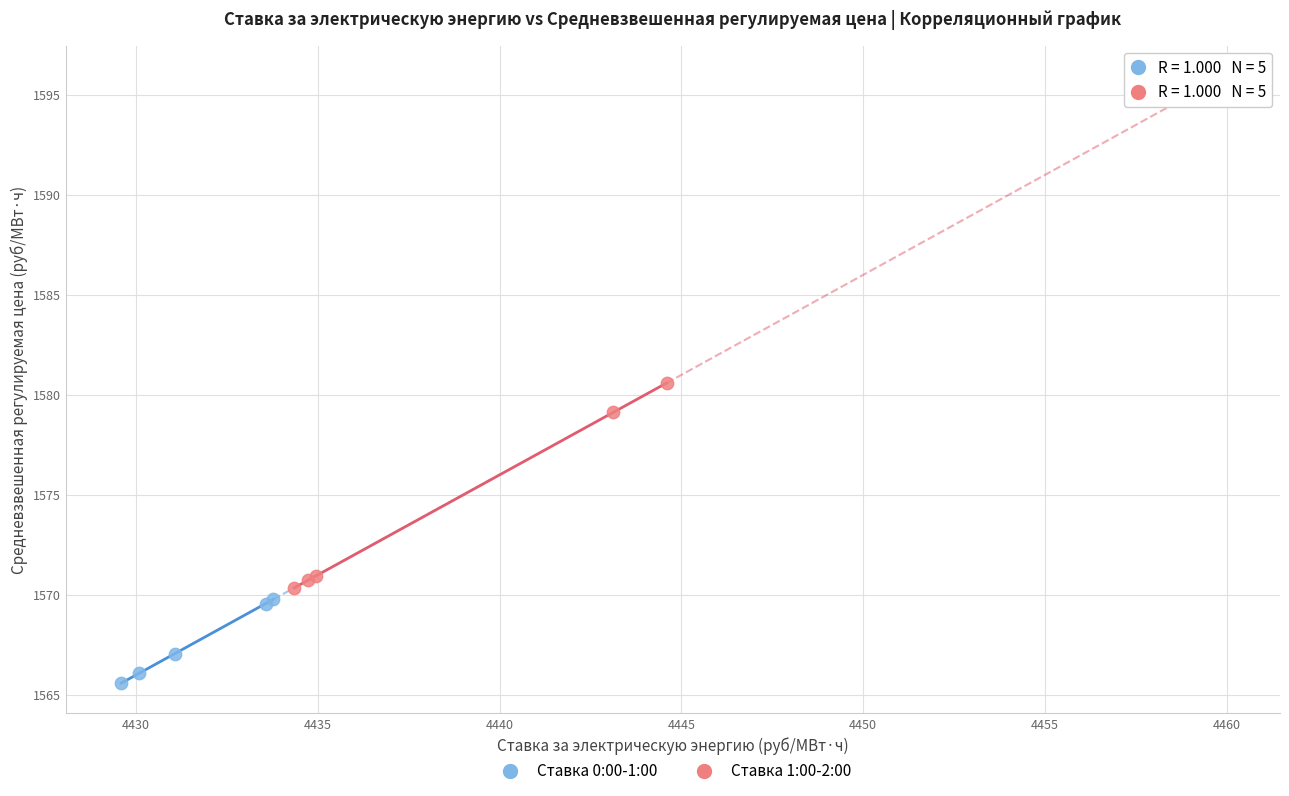

What are all the series names shown in the legend?

Ставка 0:00-1:00, Ставка 1:00-2:00